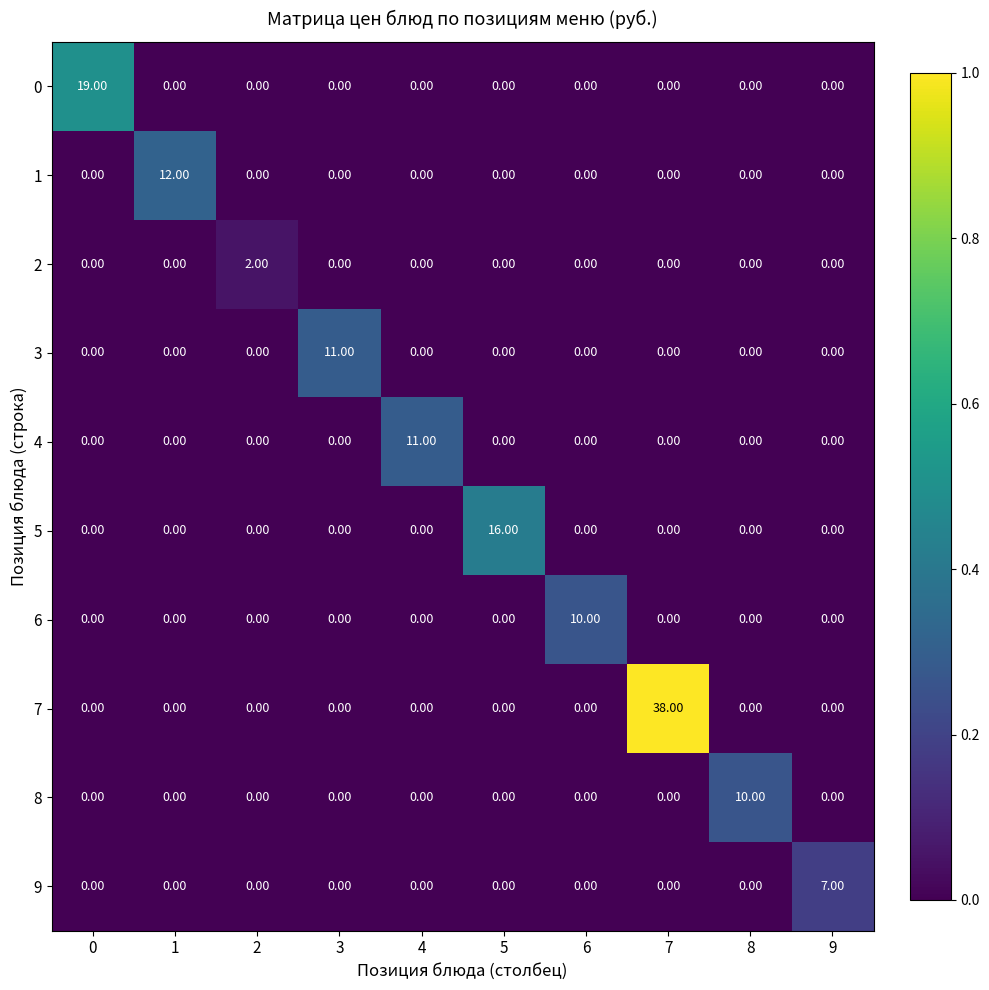

What is the difference between the maximum and second lowest values in the 4 series?

11